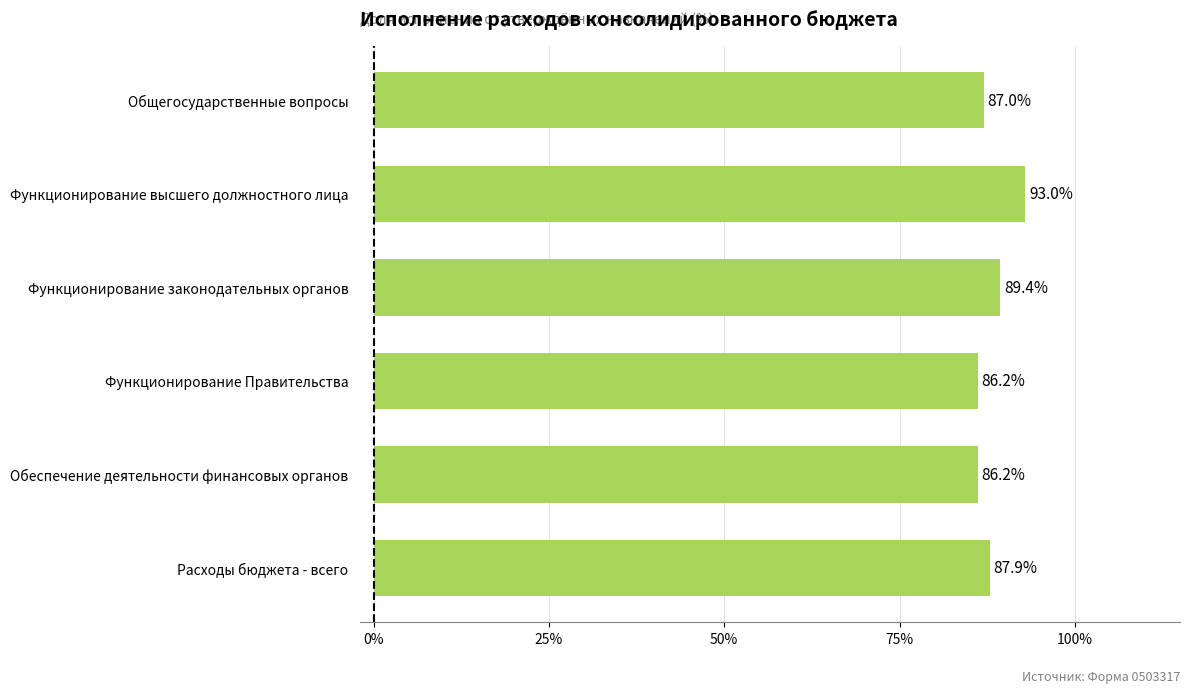

What is the difference between the second highest and minimum values?

3.2